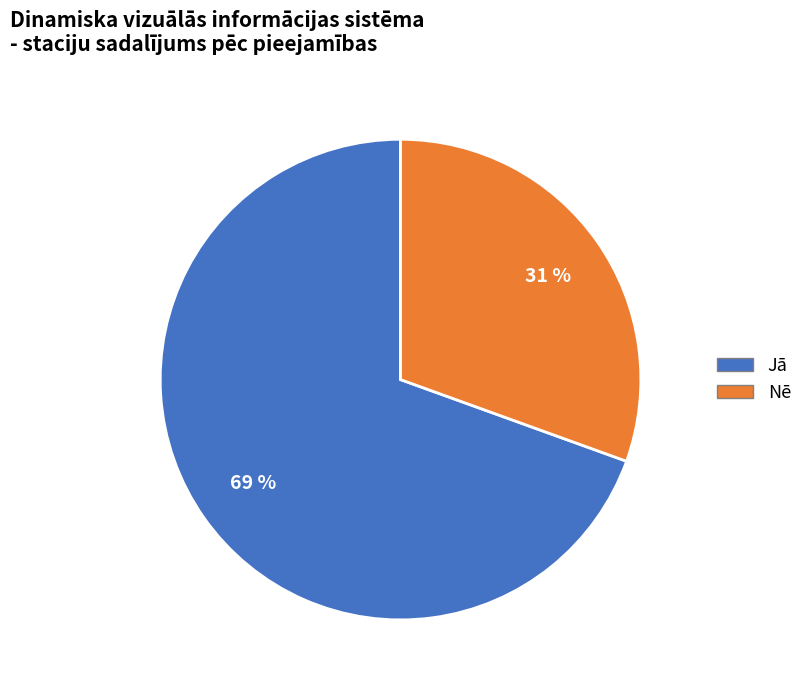

To the nearest percent, what is the average slice percentage?

50%